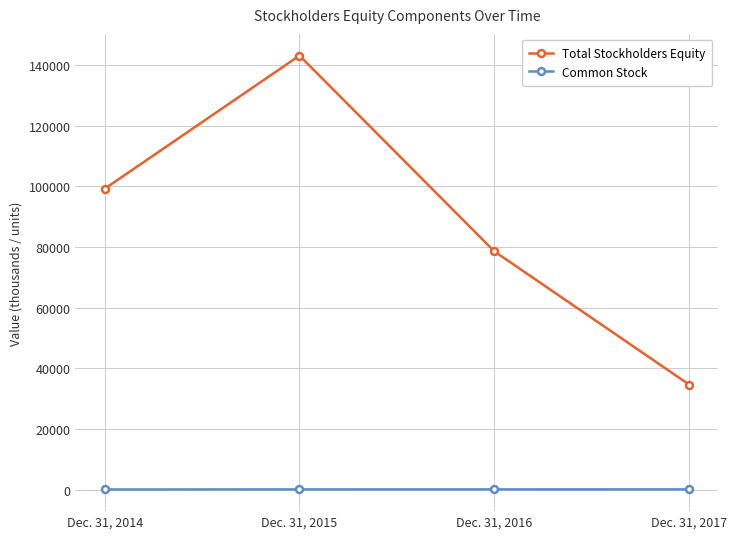

How many interior local peaks does the Total Stockholders Equity series have?

1